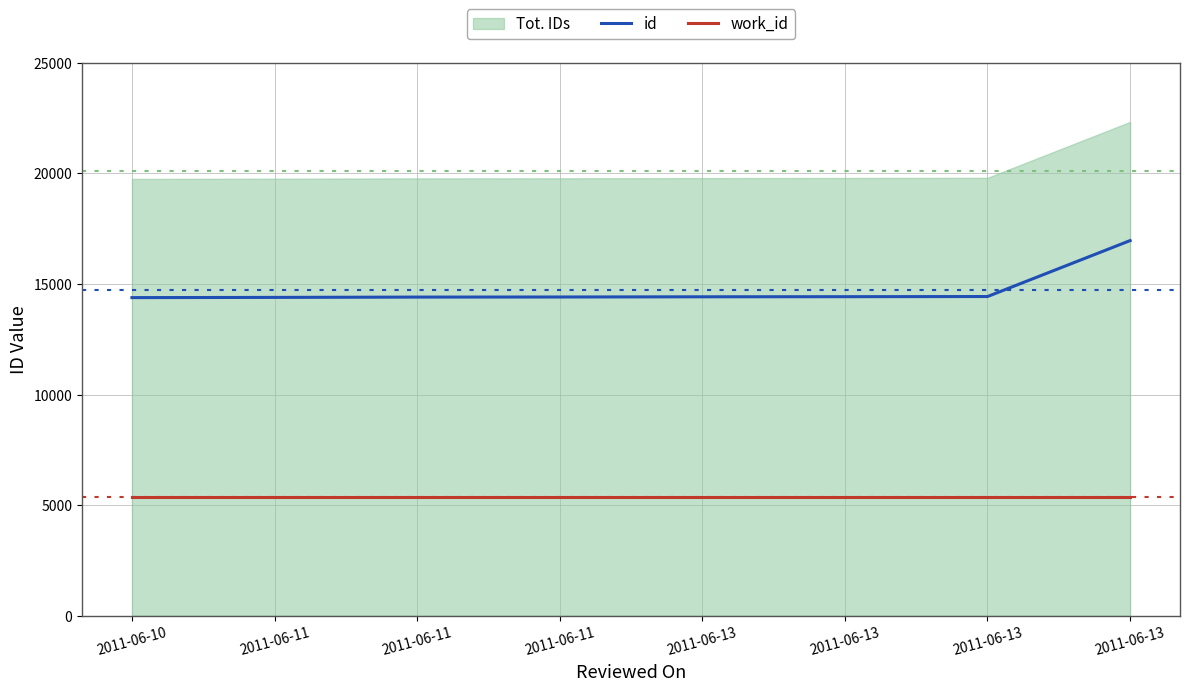

Between 2011-06-10 and 2011-06-13, which is larger?

2011-06-13